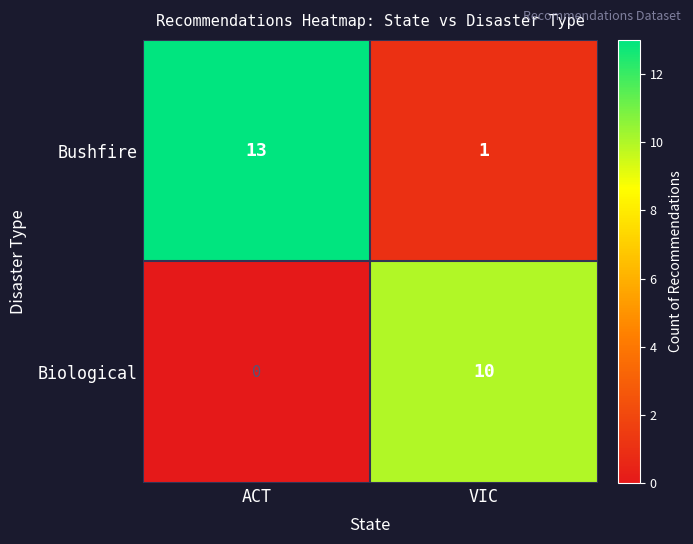

Between ACT and VIC, which series saw the biggest shift?

Bushfire